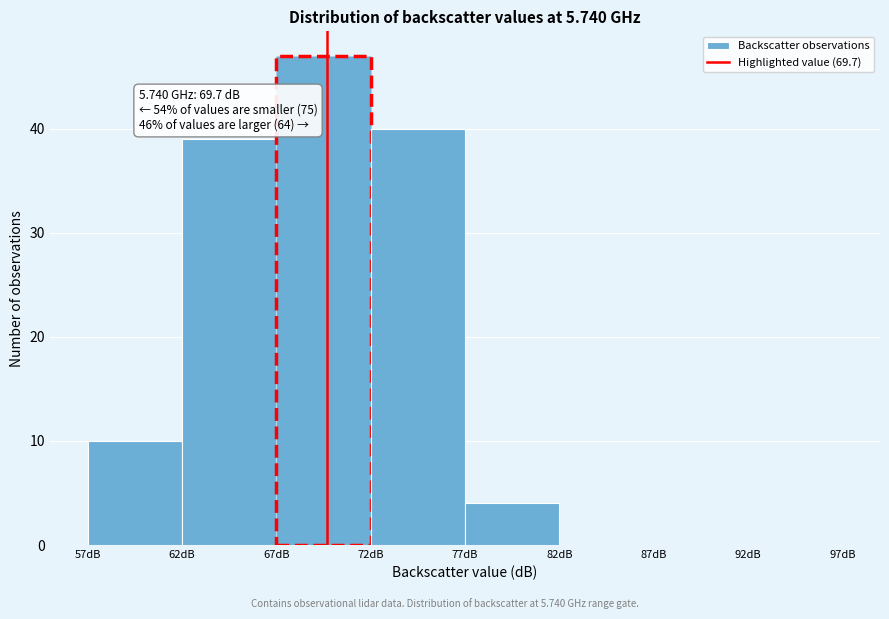

Over which range of the x-axis is the bar tallest?

67 to 72